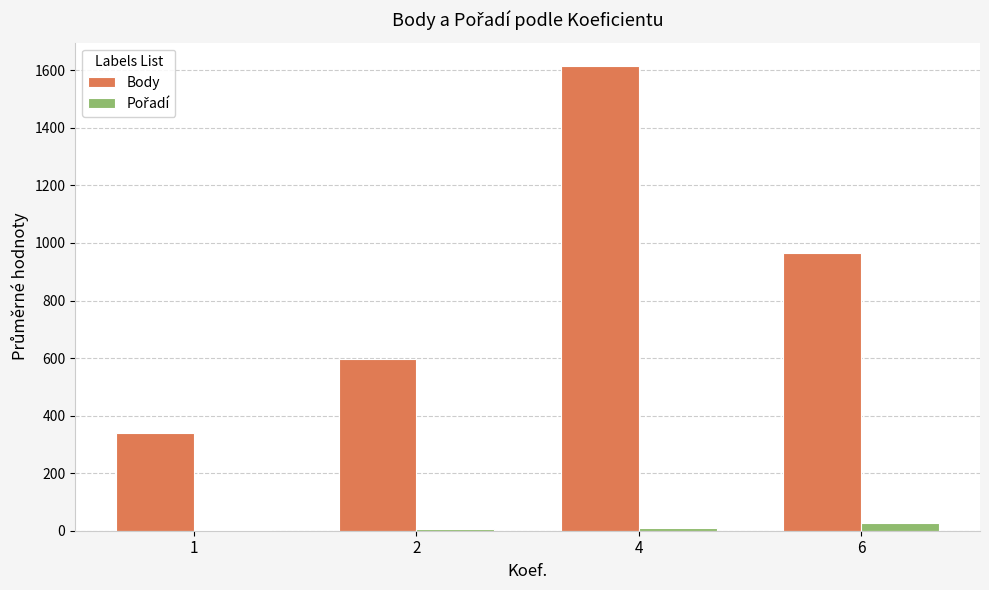

What is the difference between the Body values at 2 and 6?

367.7